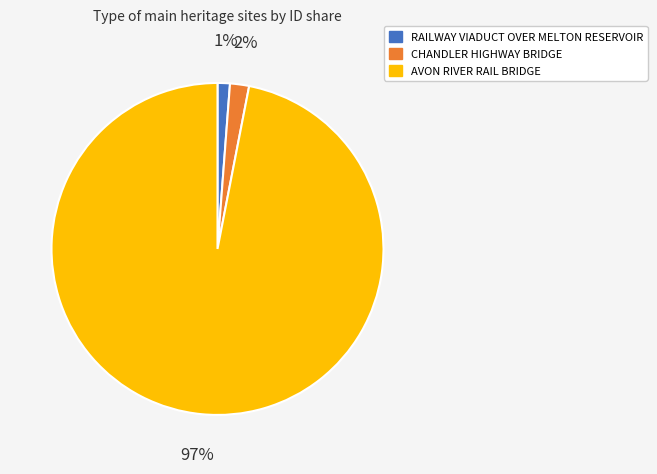

Between AVON RIVER RAIL BRIDGE and CHANDLER HIGHWAY BRIDGE, which is larger?

AVON RIVER RAIL BRIDGE